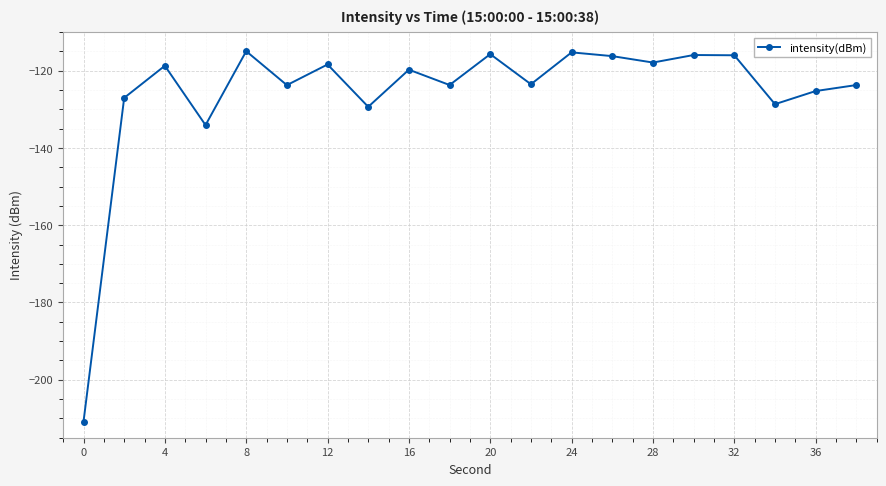

True or false: the data has more than 2 interior local peaks.

True